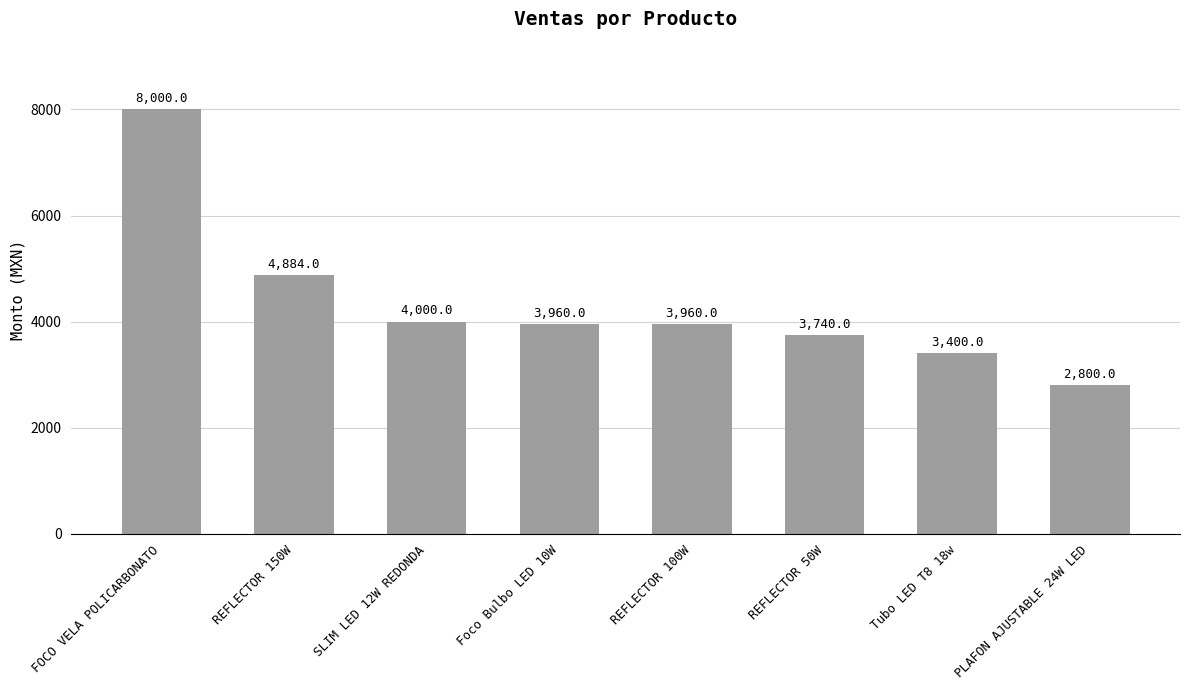

What is the minimum value shown in the chart?

2800